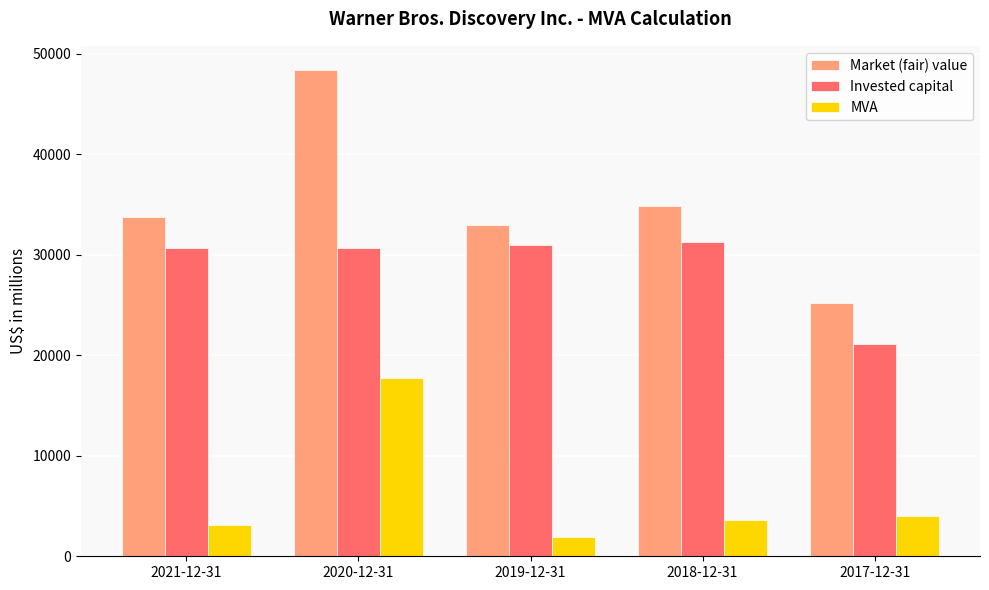

What is the value of the Market (fair) value bar at the 3rd from the left?

32938